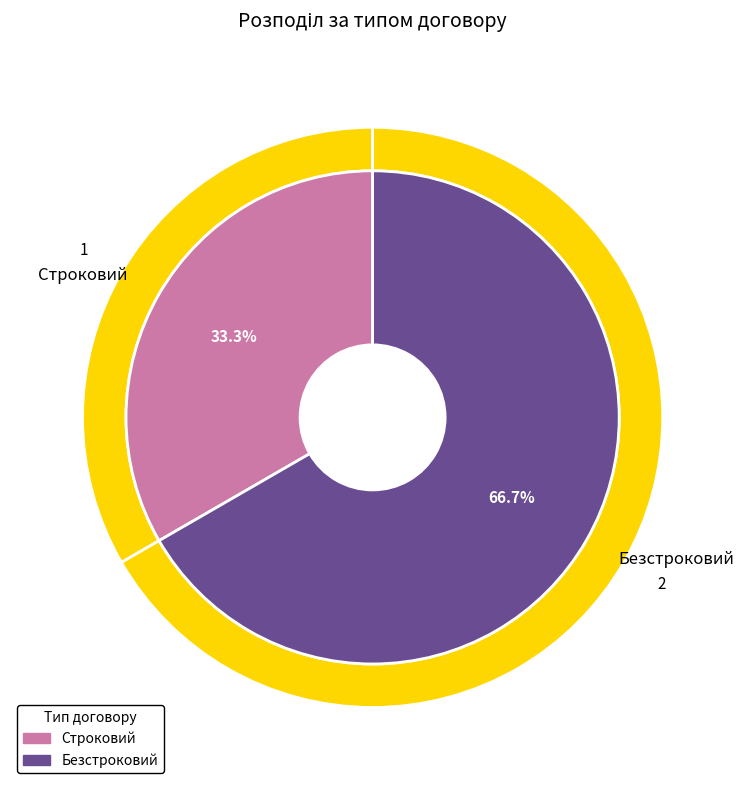

To the nearest percent, what is the difference between the Безстроковий and Строковий slice percentages?

33%